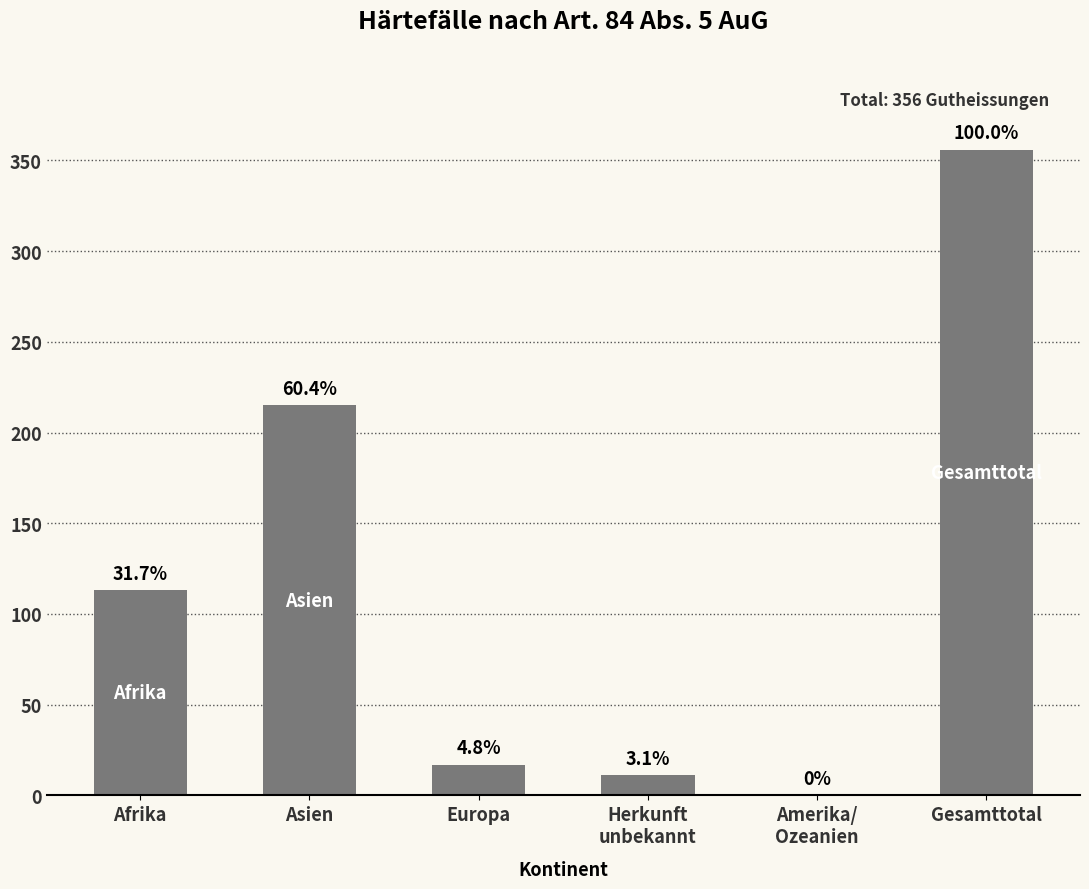

What is the maximum value shown in the chart?

356